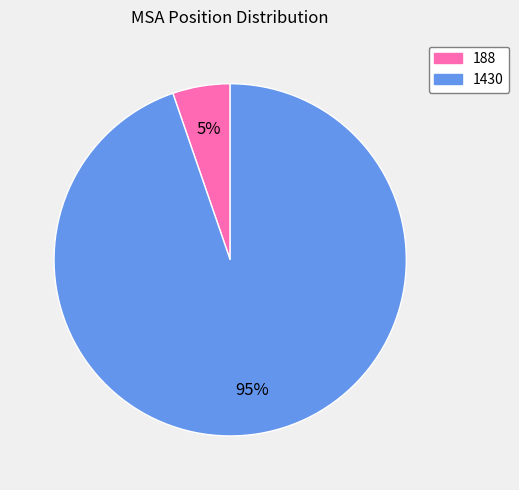

To the nearest percent, what is the average slice percentage?

50%